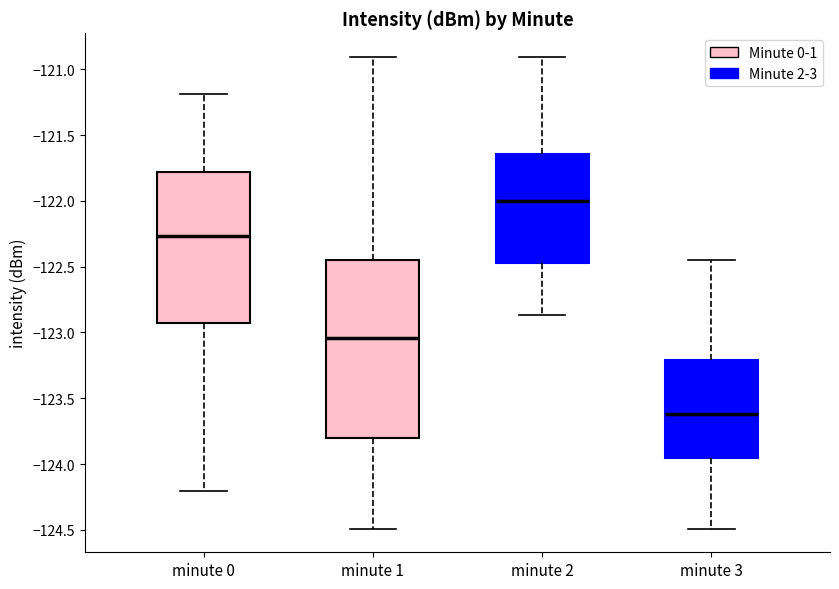

Where is the lower edge of the box for minute 3 on the y-axis? The values are not printed on the chart, so give them approximately, as read against the axis.

-123.95